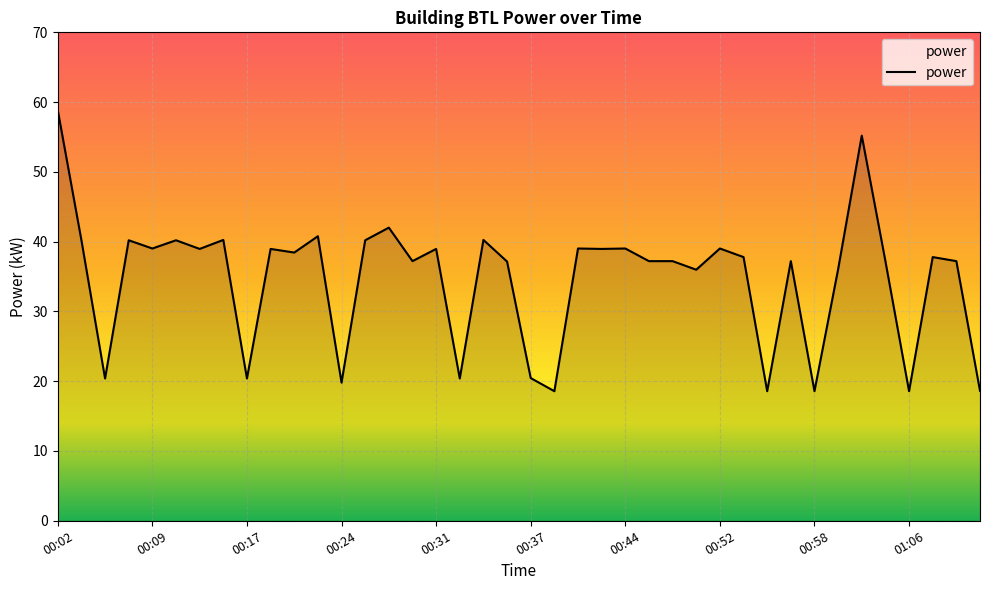

What is the greatest value displayed?

58.8